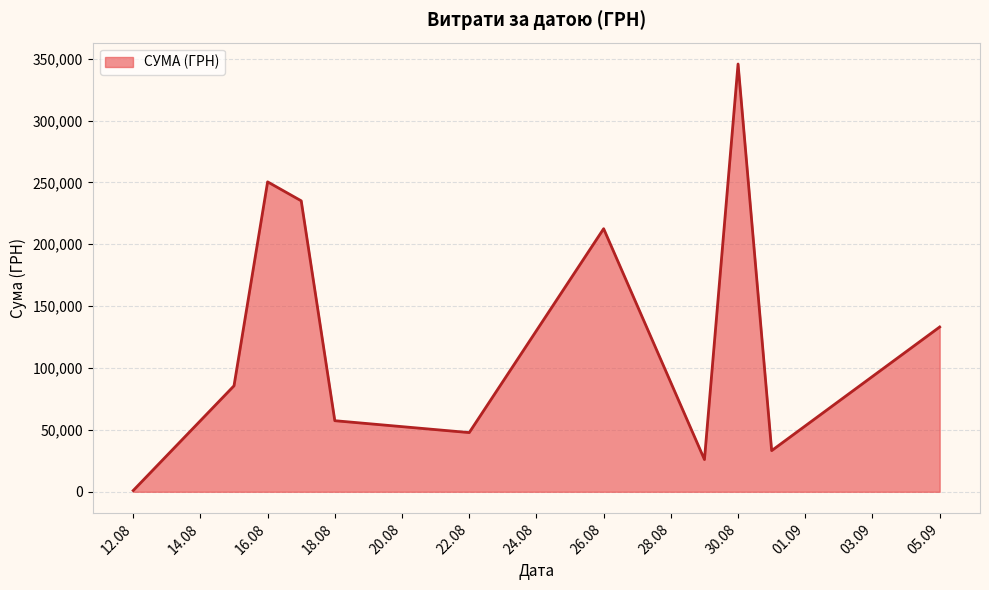

What is the difference between the maximum and minimum values?

344689.0